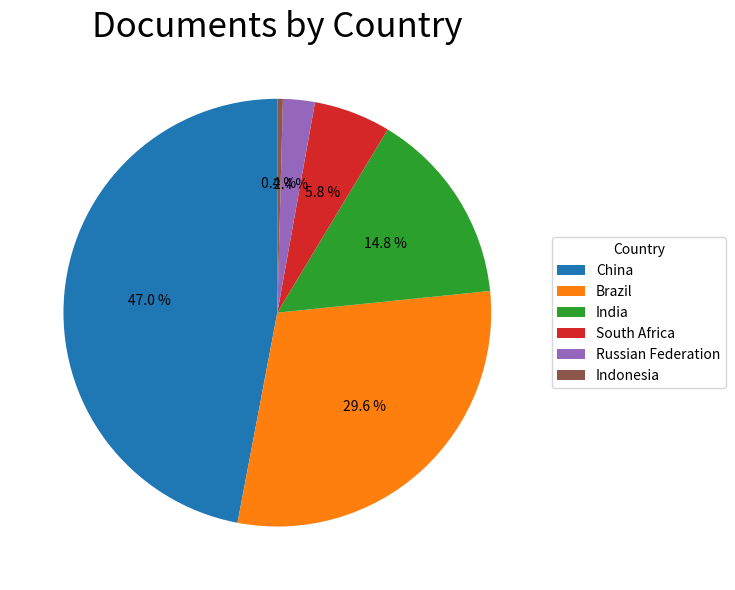

Which category has the biggest portion of the pie?

China